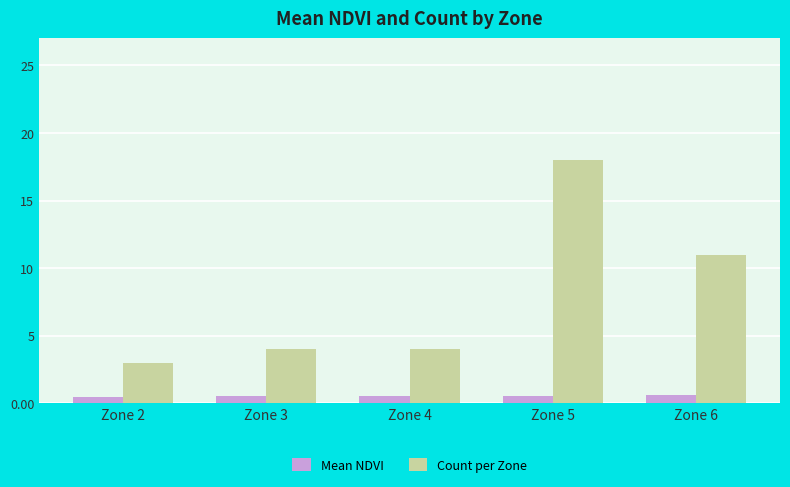

The value of Count per Zone at Zone 4 is 5.9. True or false?

False